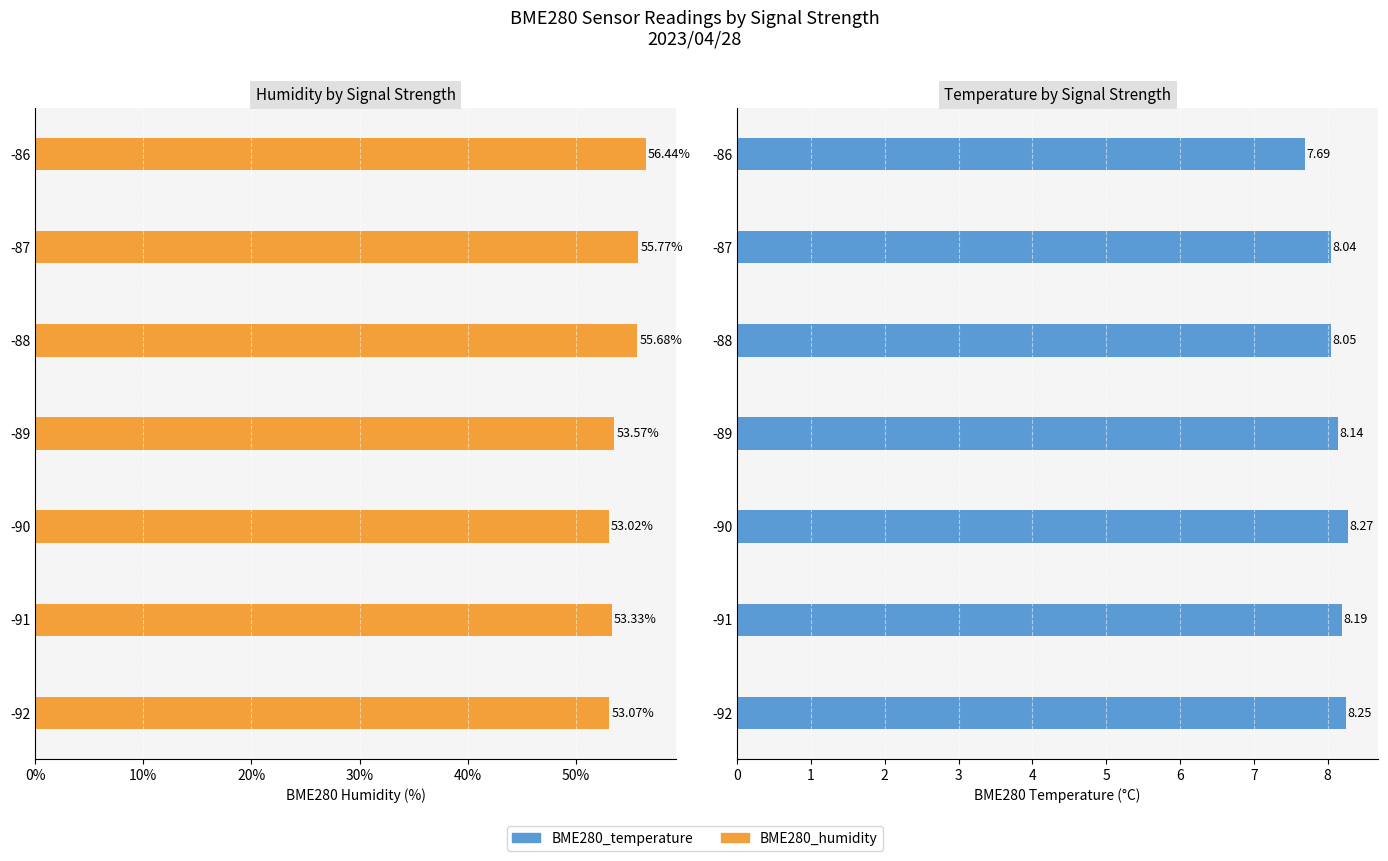

Between -91 and -87, which series saw the biggest shift?

BME280_humidity